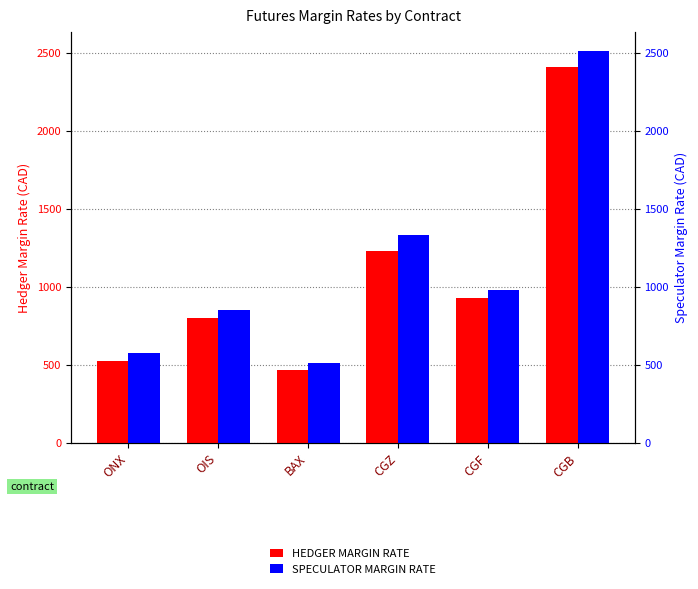

What is the value of the HEDGER MARGIN RATE bar at the 2nd from the left?

799